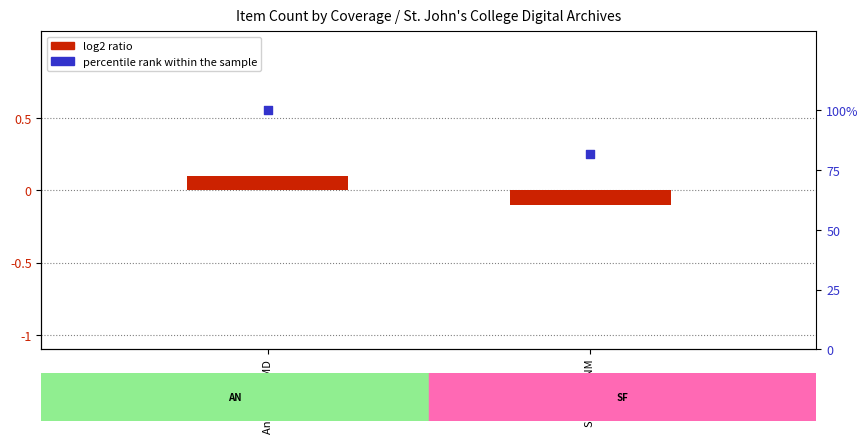

Is the value of log2 ratio at Annapolis, MD greater than the value of percentile rank within the sample at Santa Fe, NM?

No